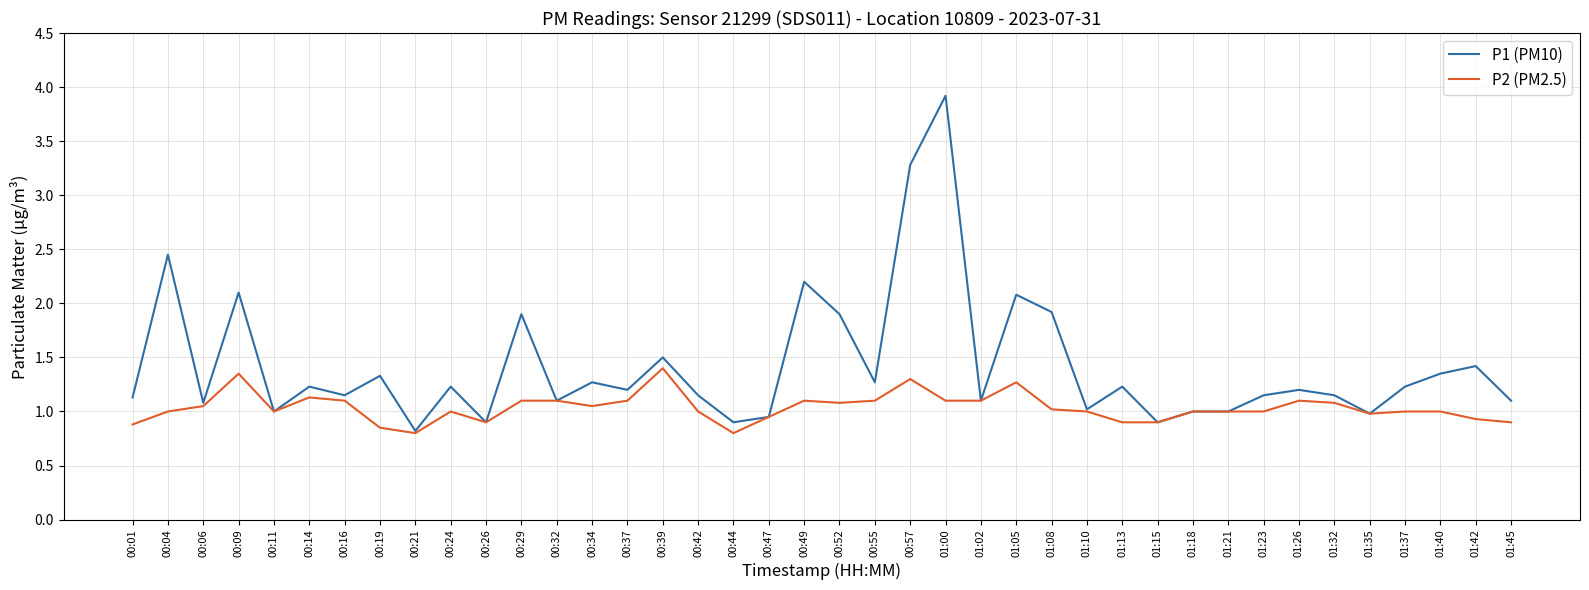

The P1 (PM10) series shows 1.8 at 00:55. True or false?

False